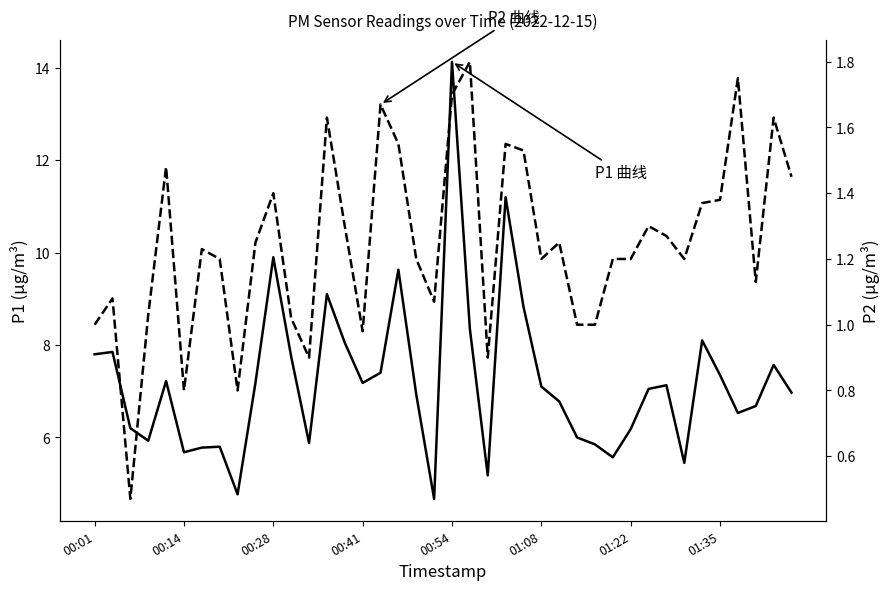

How many categories are shown in the chart?

40